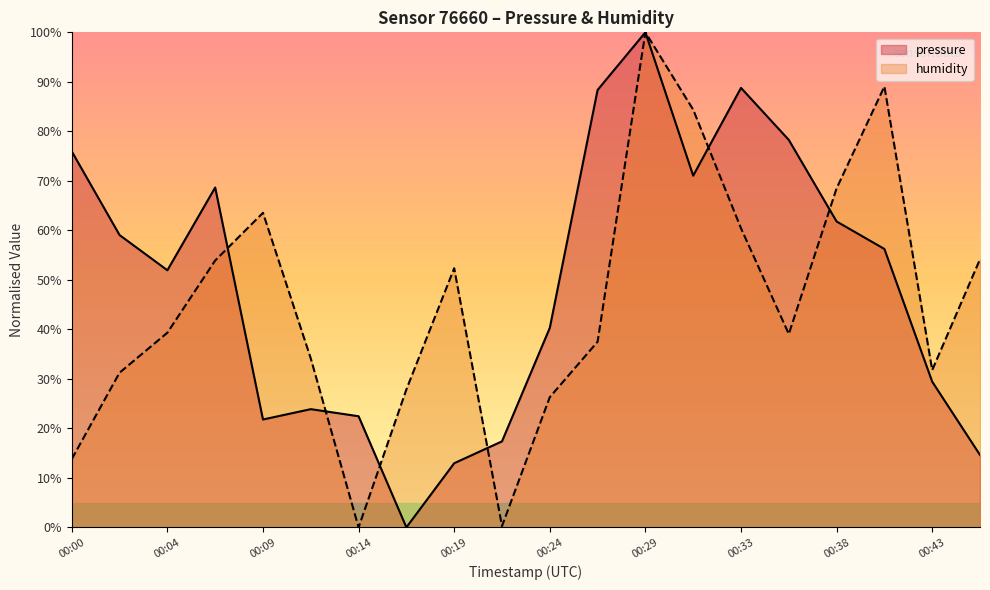

At which category is the sum across all series the highest?

00:29